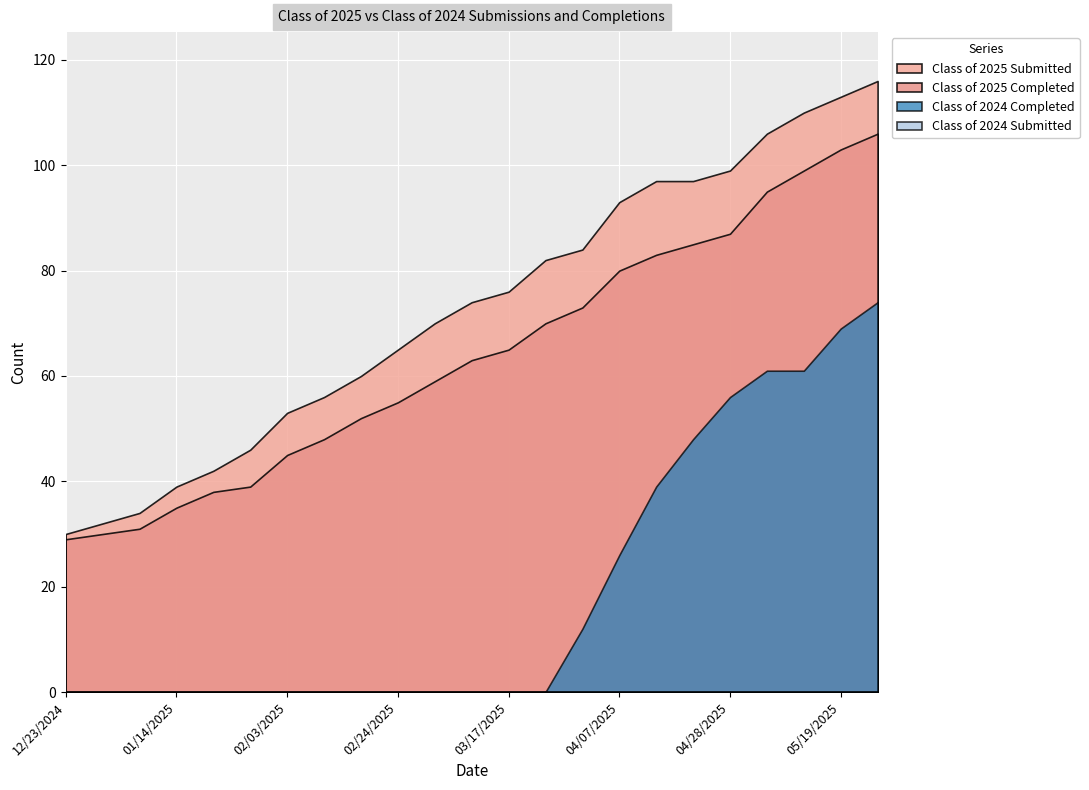

Reading left to right, what are all the values shown in this chart?

Class of 2025 Completed: 29	30	31	35	38	39	45	48	52	55	59	63	65	70	73	80	83	85	87	95	99	103	106
Class of 2025 Submitted: 30	32	34	39	42	46	53	56	60	65	70	74	76	82	84	93	97	97	99	106	110	113	116
Class of 2024 Completed: 0	0	0	0	0	0	0	0	0	0	0	0	0	0	12	26	39	48	56	61	61	69	74
Class of 2024 Submitted: 0	0	0	0	0	0	0	0	0	0	0	0	0	0	0	0	0	0	0	0	0	0	0